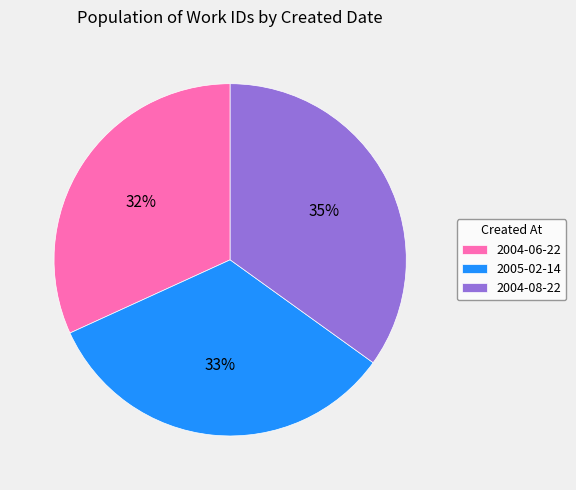

To the nearest percent, what is the difference between the largest and smallest slice percentages?

3%